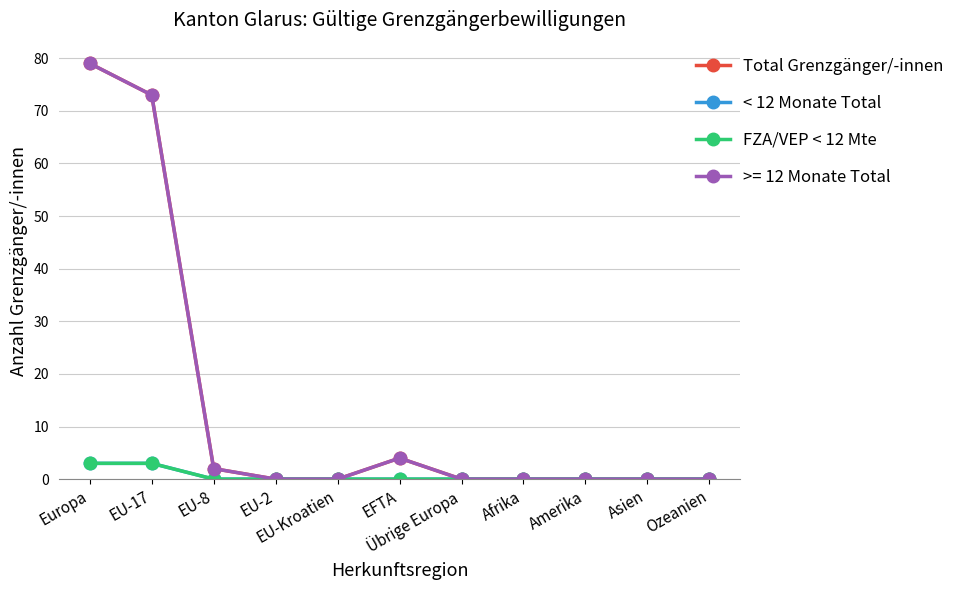

True or false: Total Grenzgänger/-innen has more than 2 interior local peaks.

False